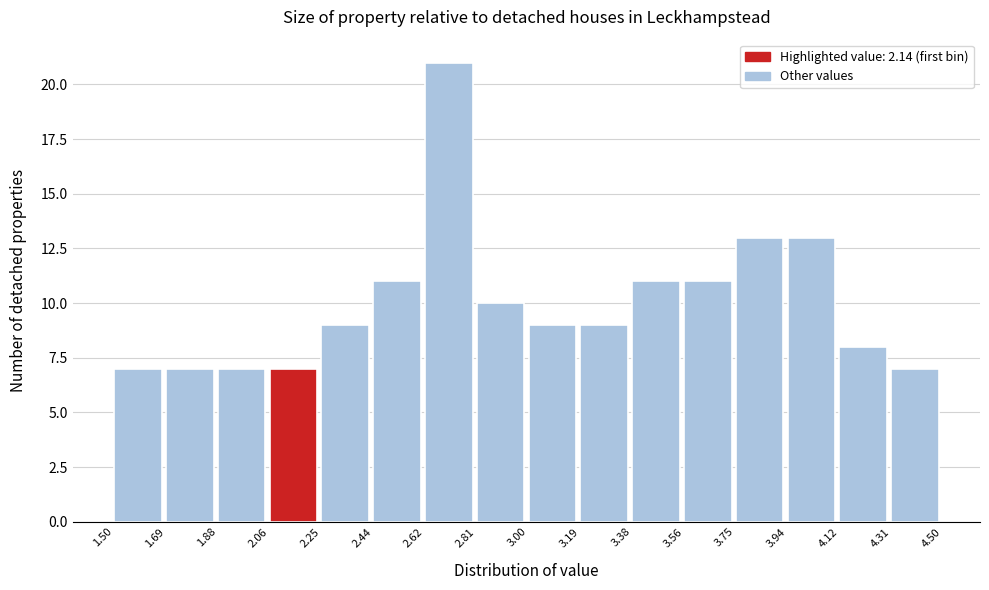

Over which range of the x-axis is the bar tallest?

2.62 to 2.81